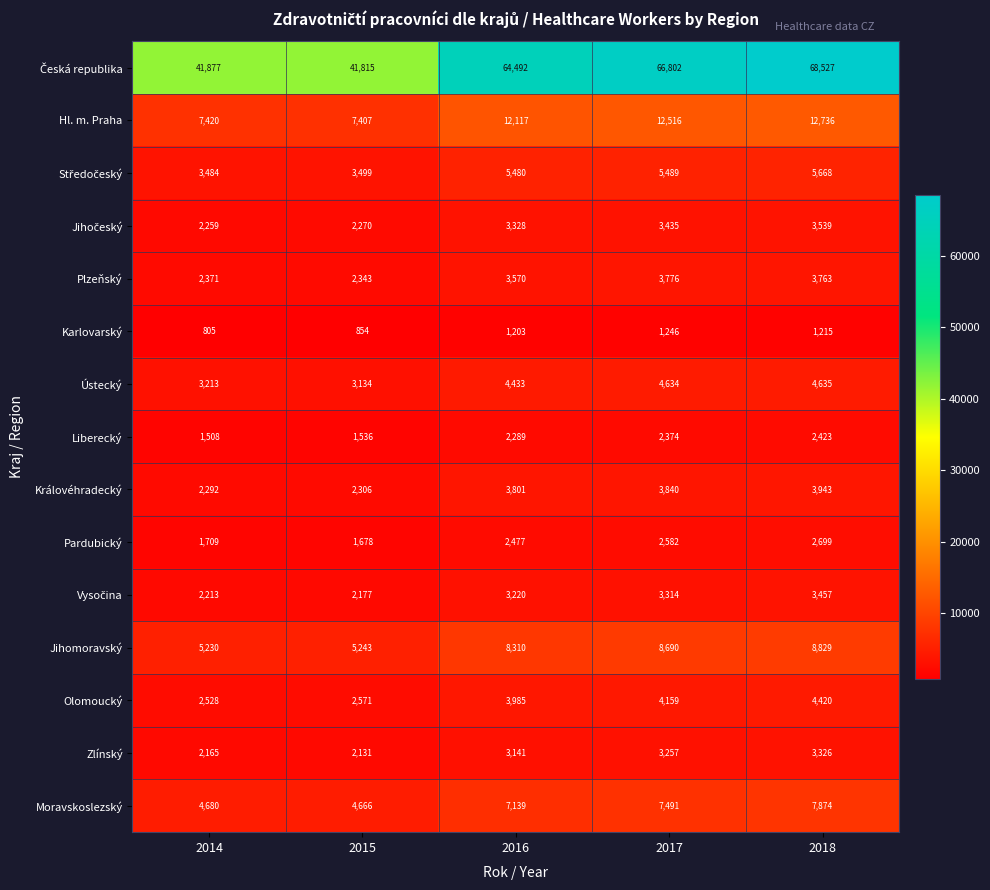

At which category is the sum across all series the highest?

2018